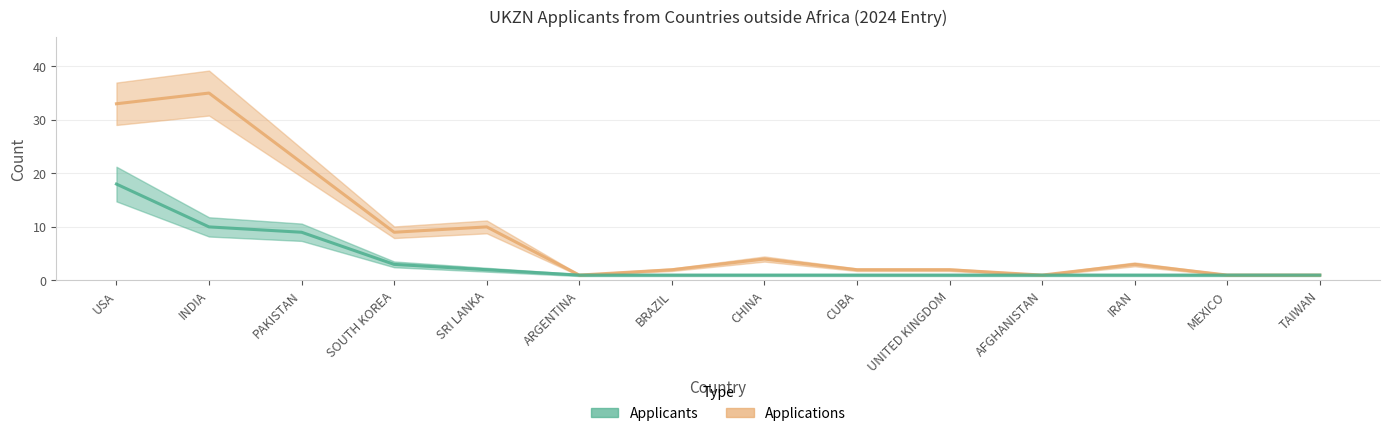

Is this an area chart (filled region under the line)?

No